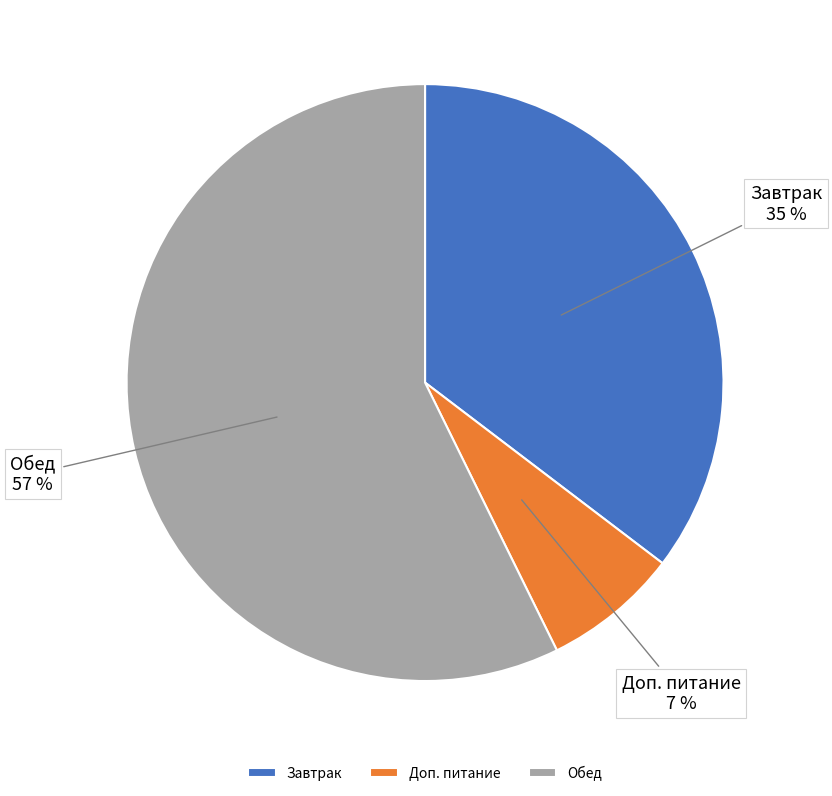

Which category accounts for the majority?

Обед